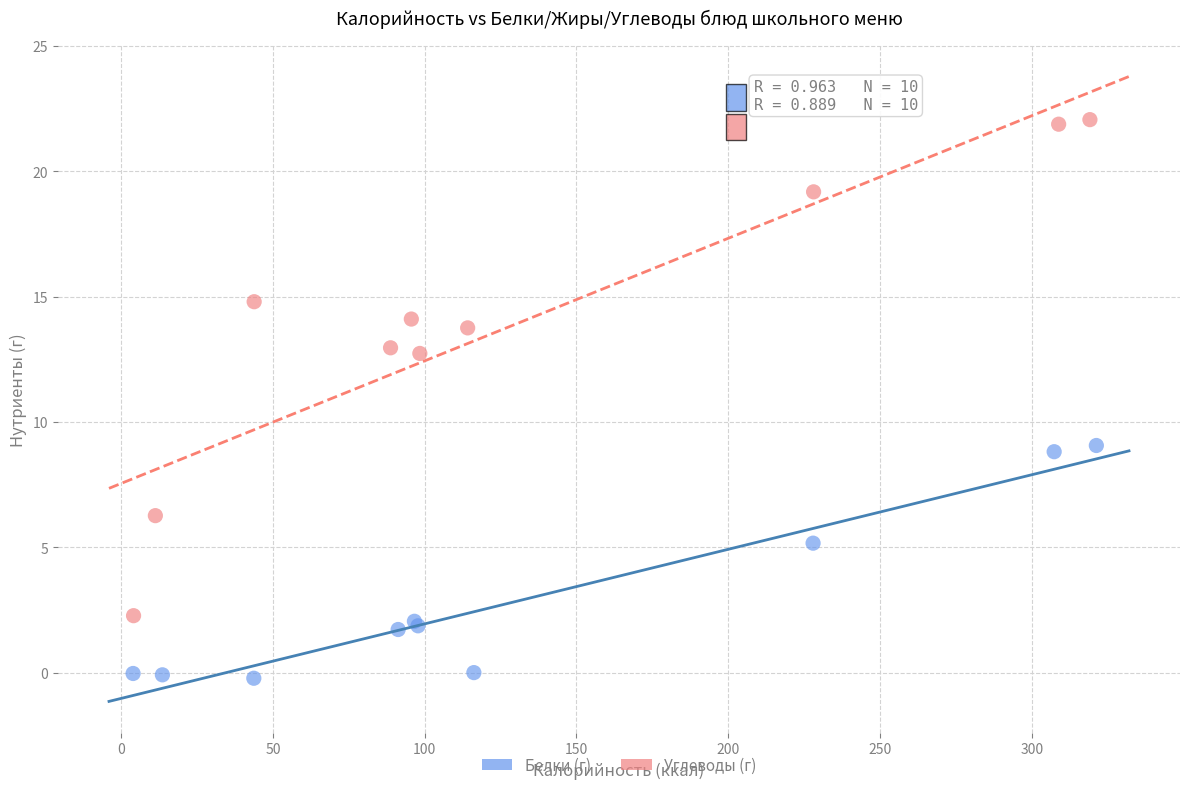

Which series has the widest spread of Y values?

Углеводы (г)